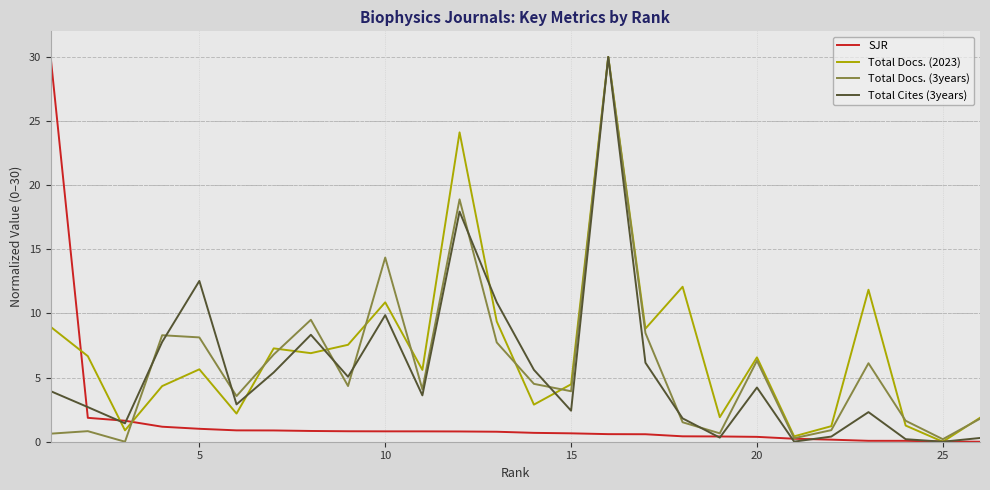

The Total Docs. (3years) series shows 12.3 at 5. True or false?

False